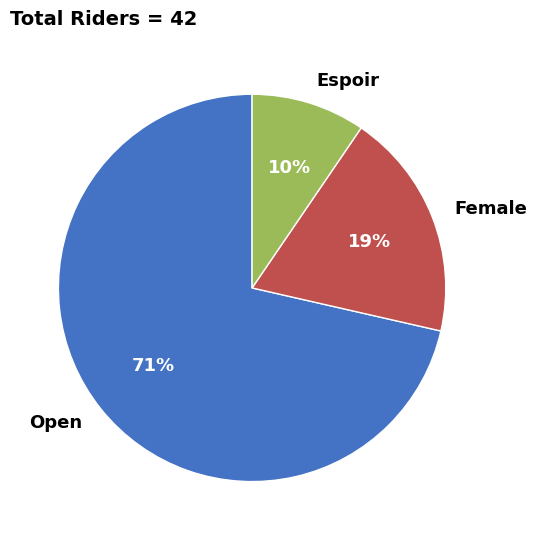

Which category has the smallest portion of the pie?

Espoir